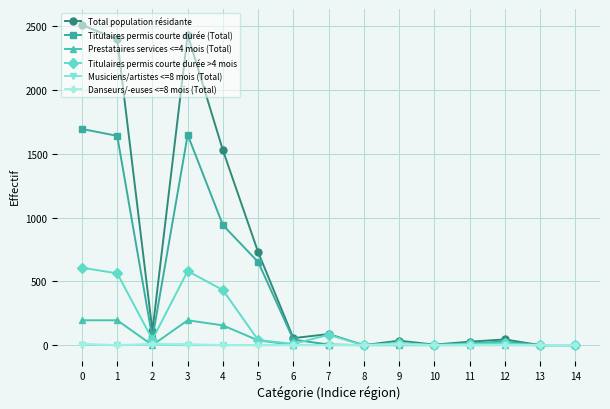

Does the chart have visible grid lines?

Yes